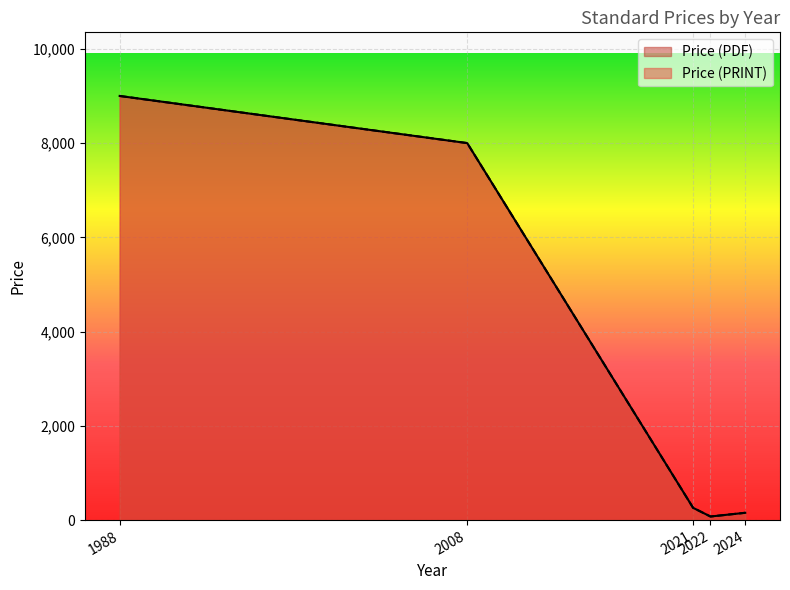

Does the chart display data point markers on the line(s)?

No